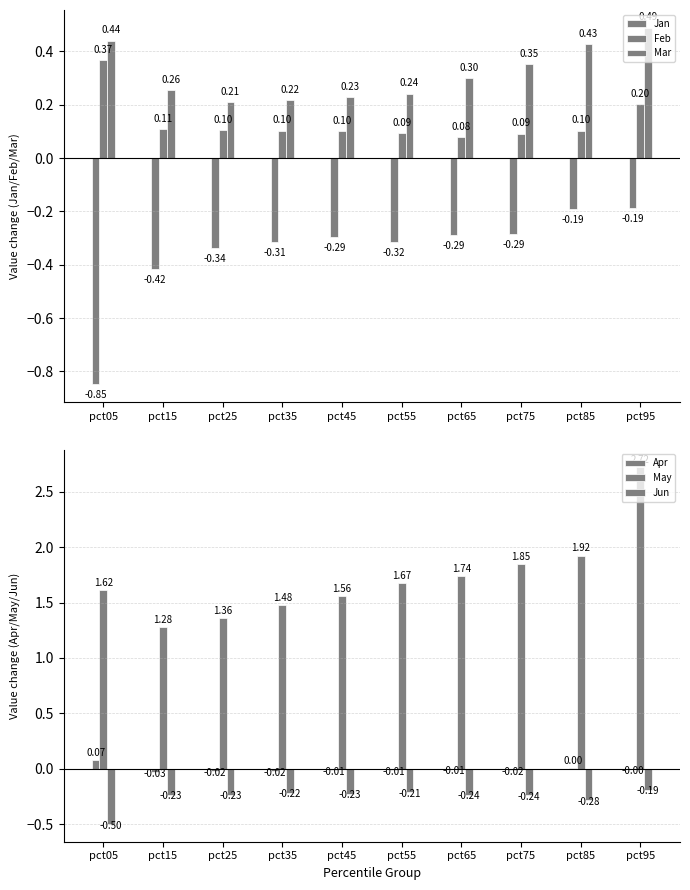

What is the value of the Mar bar at the 1st from the left?

0.4